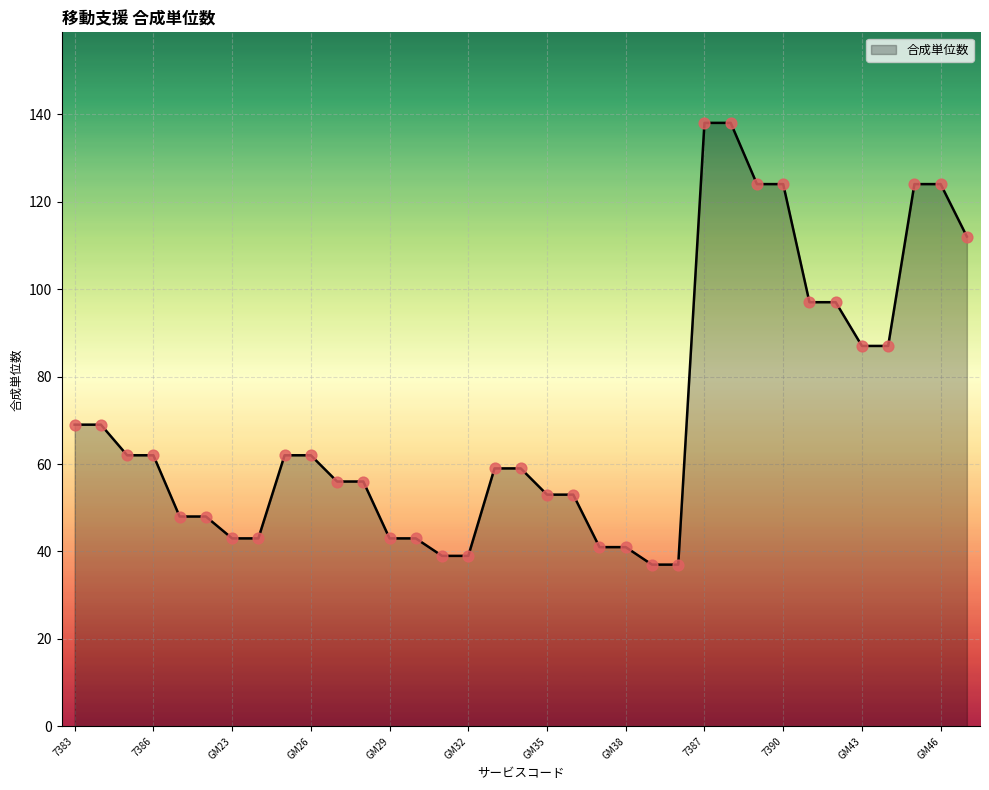

What is the difference between the maximum and minimum values?

101